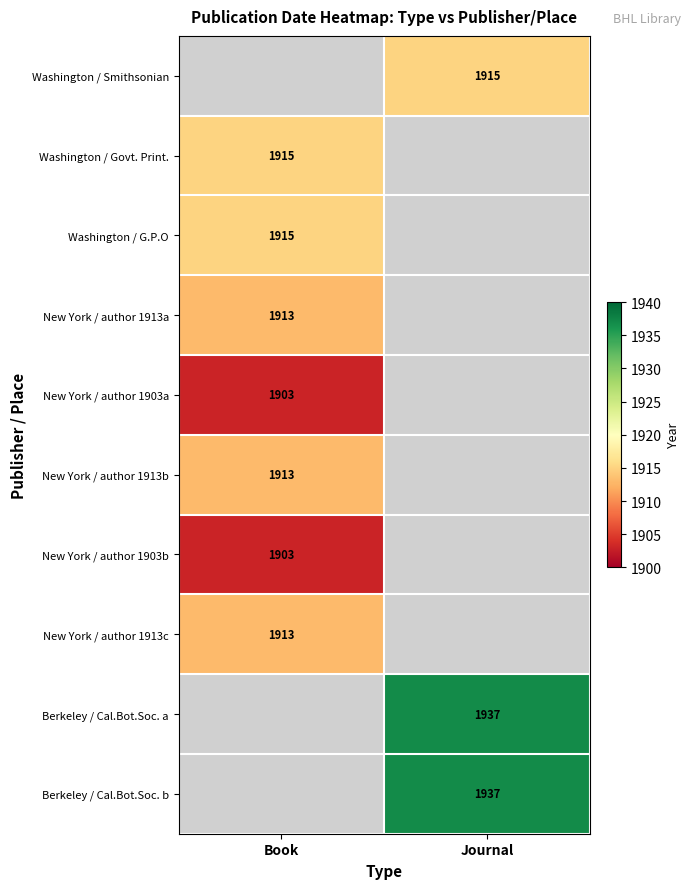

The value of Berkeley / Cal.Bot.Soc. b at Journal is 3386. True or false?

False